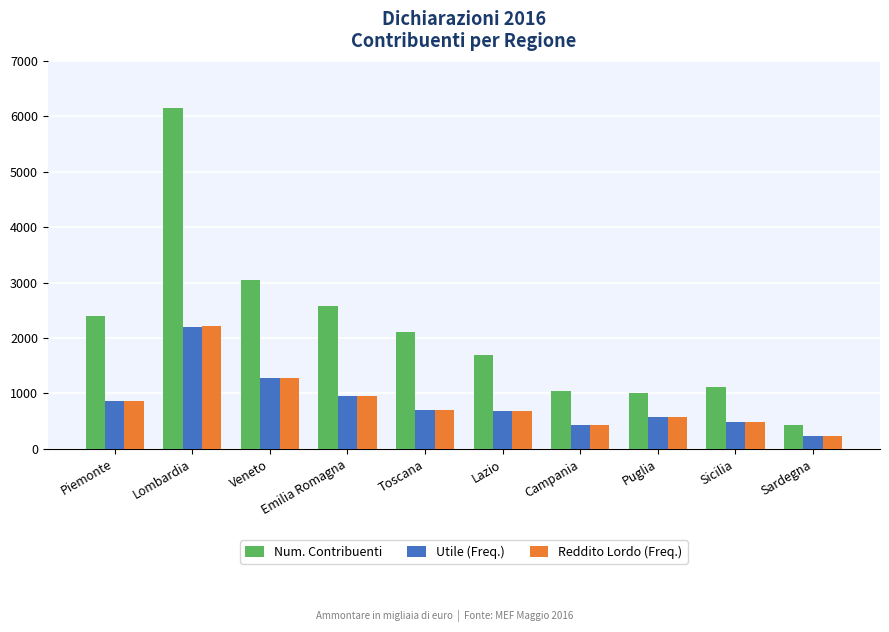

Is the value of Utile (Freq.) at Sicilia greater than the value of Reddito Lordo (Freq.) at Toscana?

No